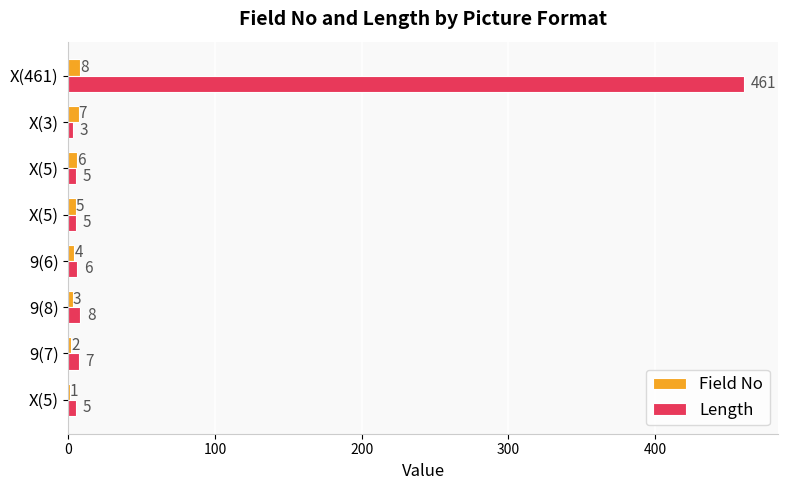

What are all the series names shown in the legend?

Field No, Length